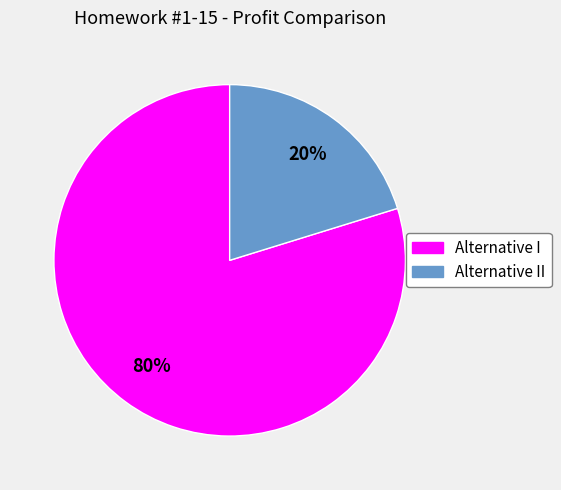

Is there any slice that represents more than half of the pie?

Yes